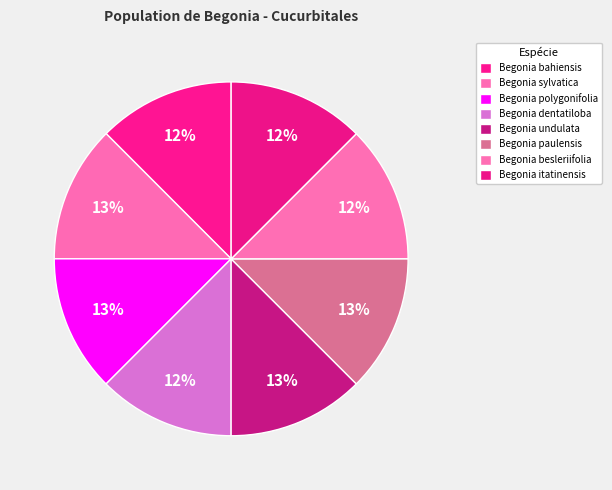

Count the number of slices in the pie.

8